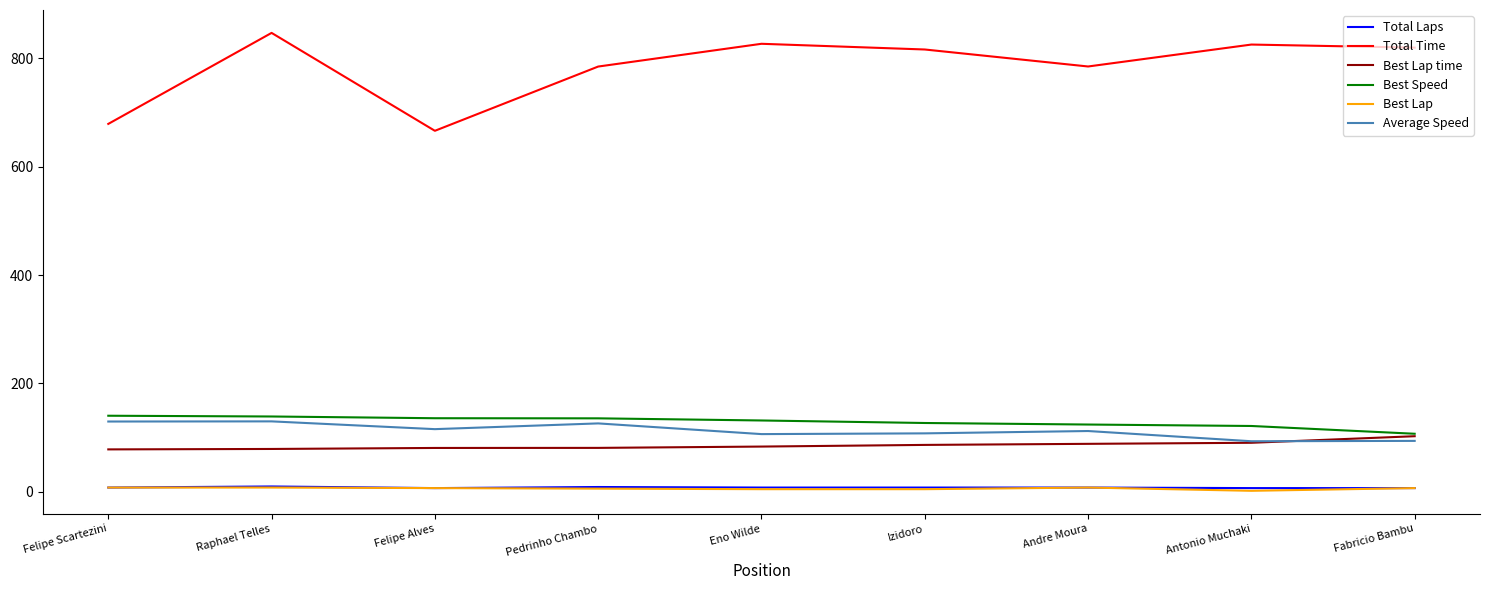

True or false: Best Lap and Average Speed cross at least once.

False